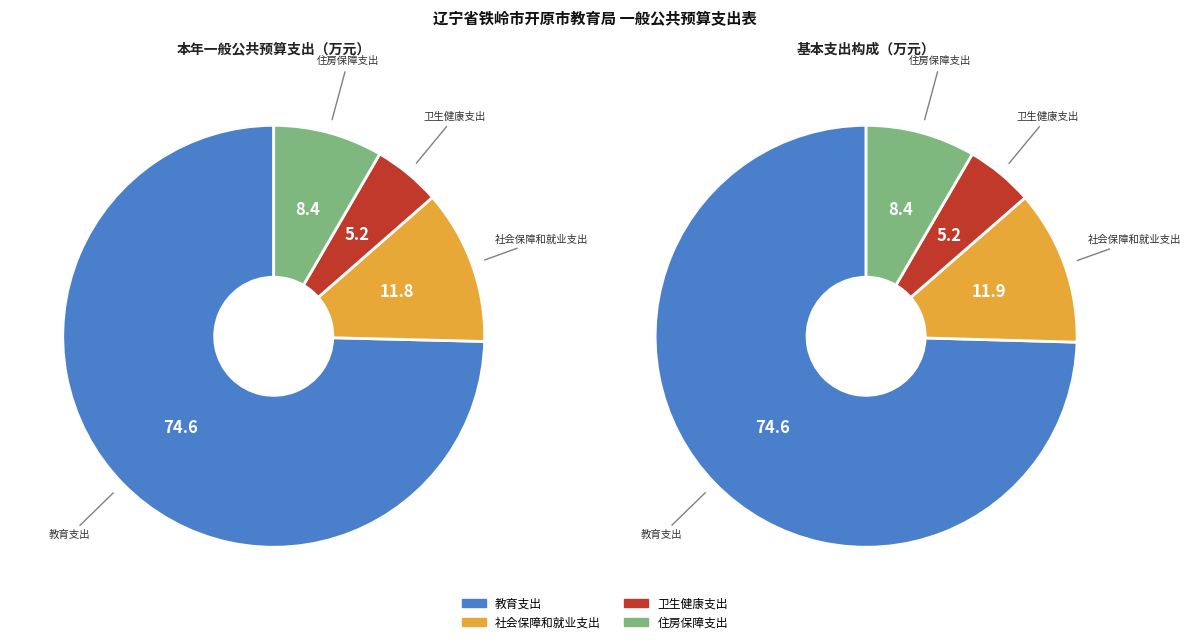

Rank the categories by value from highest to lowest.

教育支出, 社会保障和就业支出, 住房保障支出, 卫生健康支出